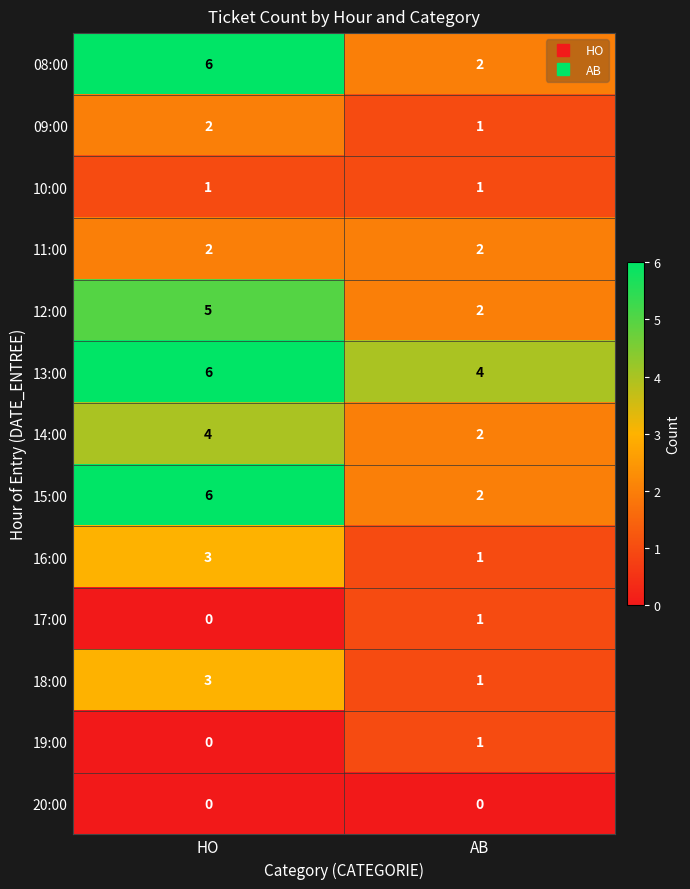

At which category is the sum across all series the highest?

HO